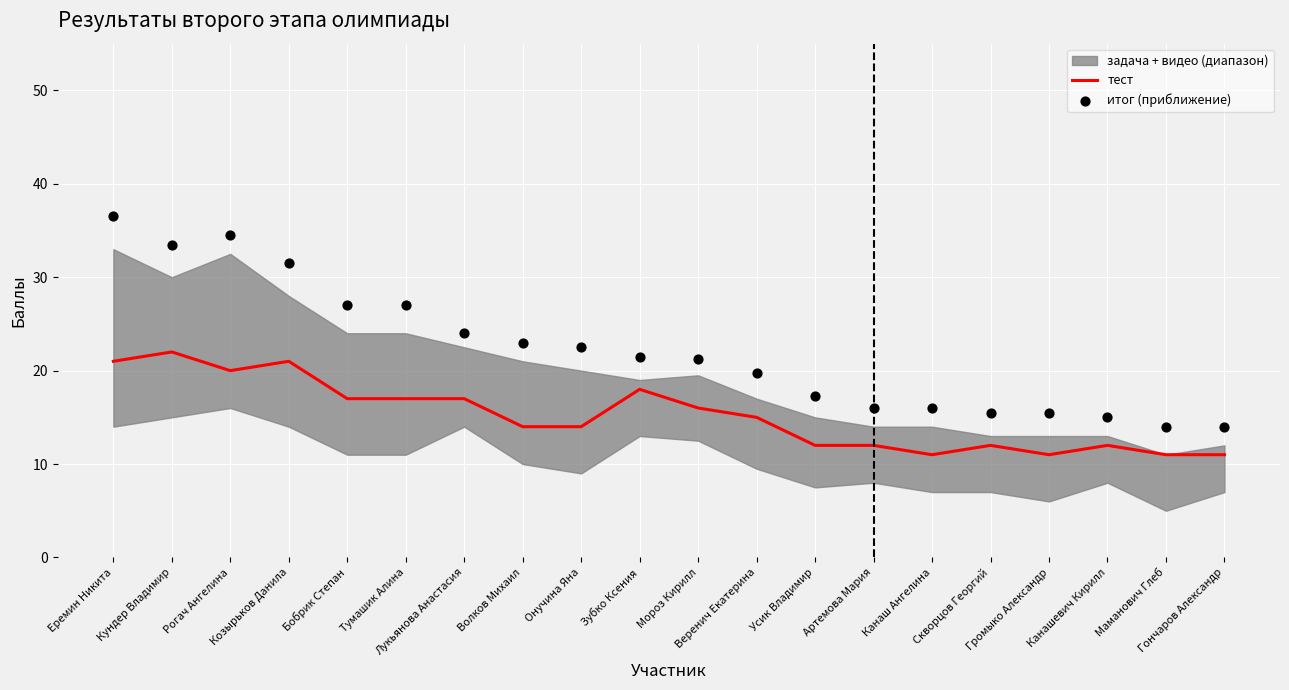

What is the minimum value for тест?

11